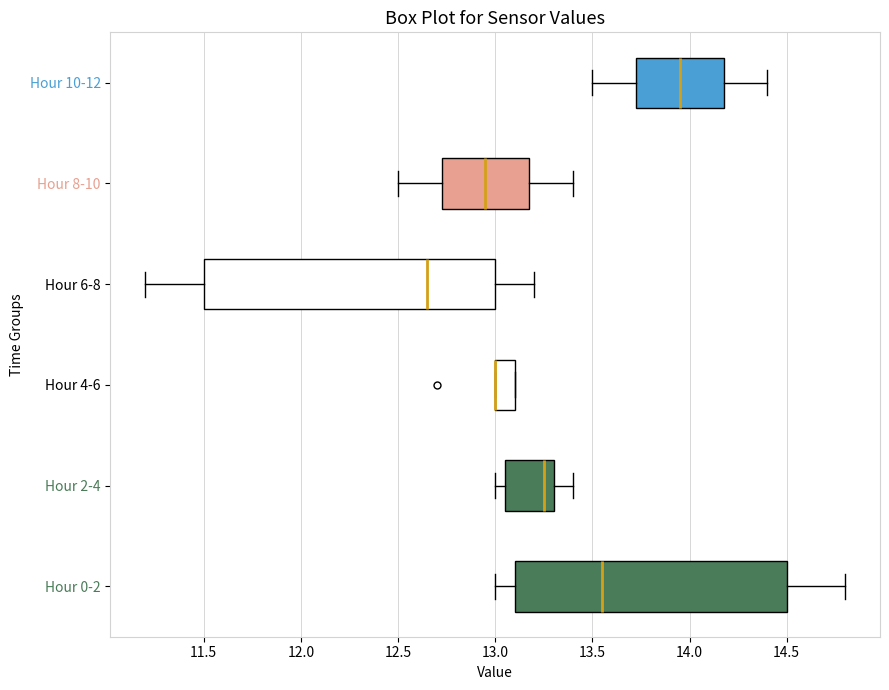

Where is the left edge of the box for Hour 4-6 on the x-axis? The values are not printed on the chart, so give them approximately, as read against the axis.

13.00